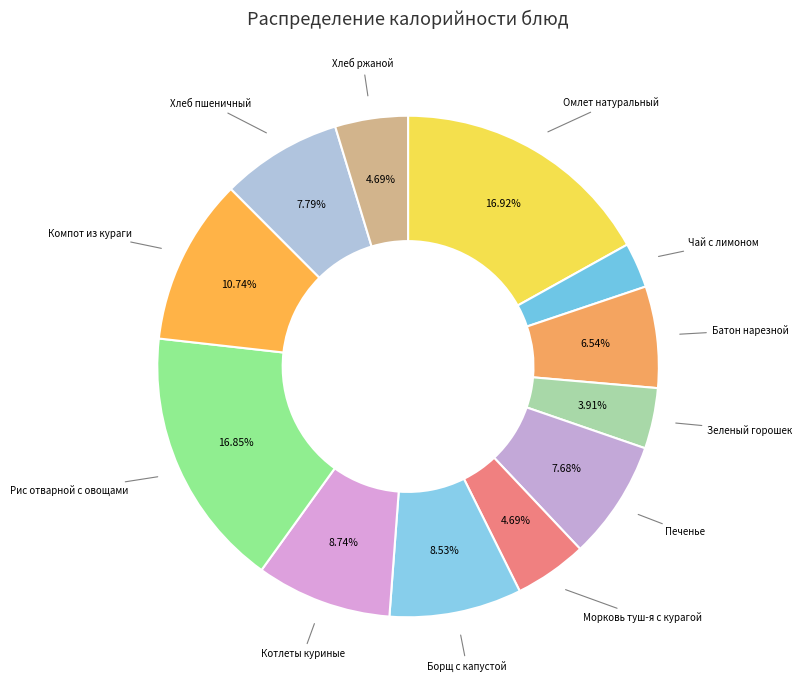

Which slice is the largest?

Омлет натуральный